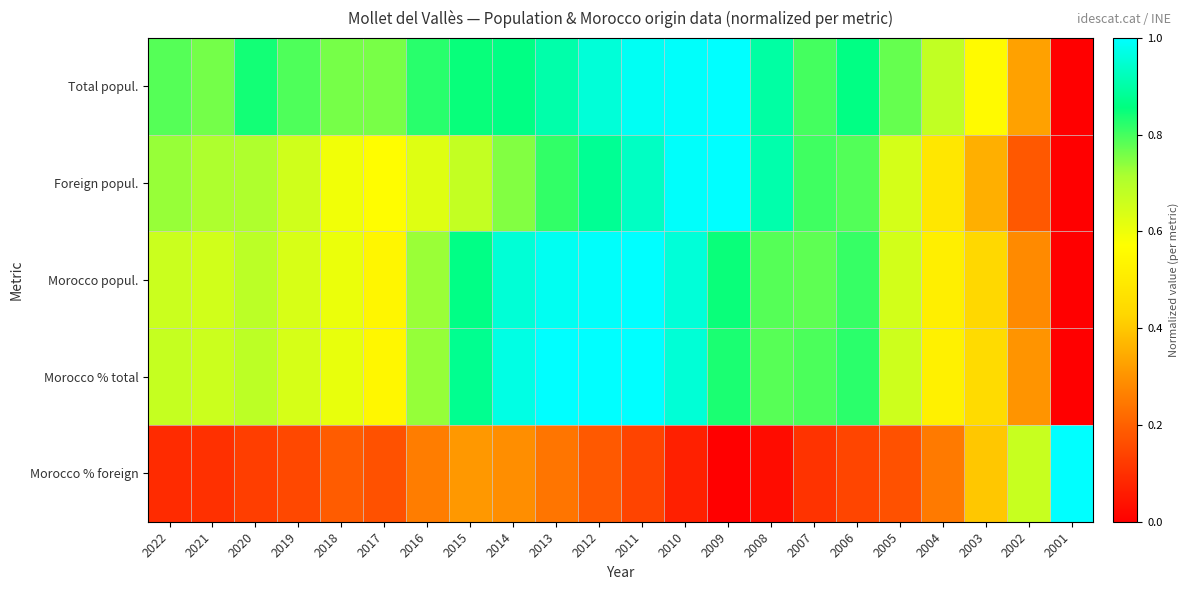

Reading right to left, extract all data points from this chart.

Total popul.: 2001=0.0	2002=0.3	2003=0.6	2004=0.7	2005=0.8	2006=0.9	2007=0.8	2008=0.9	2009=1.0	2010=1.0	2011=1.0	2012=1.0	2013=0.9	2014=0.9	2015=0.9	2016=0.8	2017=0.8	2018=0.8	2019=0.8	2020=0.8	2021=0.8	2022=0.8
Foreign popul.: 2001=0.0	2002=0.2	2003=0.4	2004=0.5	2005=0.6	2006=0.8	2007=0.8	2008=0.9	2009=1.0	2010=1.0	2011=0.9	2012=0.9	2013=0.8	2014=0.7	2015=0.7	2016=0.6	2017=0.6	2018=0.6	2019=0.7	2020=0.7	2021=0.7	2022=0.7
Morocco popul.: 2001=0.0	2002=0.3	2003=0.4	2004=0.5	2005=0.6	2006=0.8	2007=0.8	2008=0.8	2009=0.8	2010=1.0	2011=1.0	2012=1.0	2013=1.0	2014=1.0	2015=0.9	2016=0.7	2017=0.5	2018=0.6	2019=0.6	2020=0.7	2021=0.7	2022=0.7
Morocco % total: 2001=0.0	2002=0.3	2003=0.4	2004=0.5	2005=0.7	2006=0.8	2007=0.8	2008=0.8	2009=0.8	2010=1.0	2011=1.0	2012=1.0	2013=1.0	2014=1.0	2015=0.9	2016=0.7	2017=0.5	2018=0.6	2019=0.6	2020=0.7	2021=0.7	2022=0.7
Morocco % foreign: 2001=1.0	2002=0.7	2003=0.4	2004=0.3	2005=0.2	2006=0.1	2007=0.1	2008=0.0	2009=0.0	2010=0.1	2011=0.1	2012=0.2	2013=0.2	2014=0.3	2015=0.3	2016=0.3	2017=0.2	2018=0.2	2019=0.2	2020=0.1	2021=0.1	2022=0.1